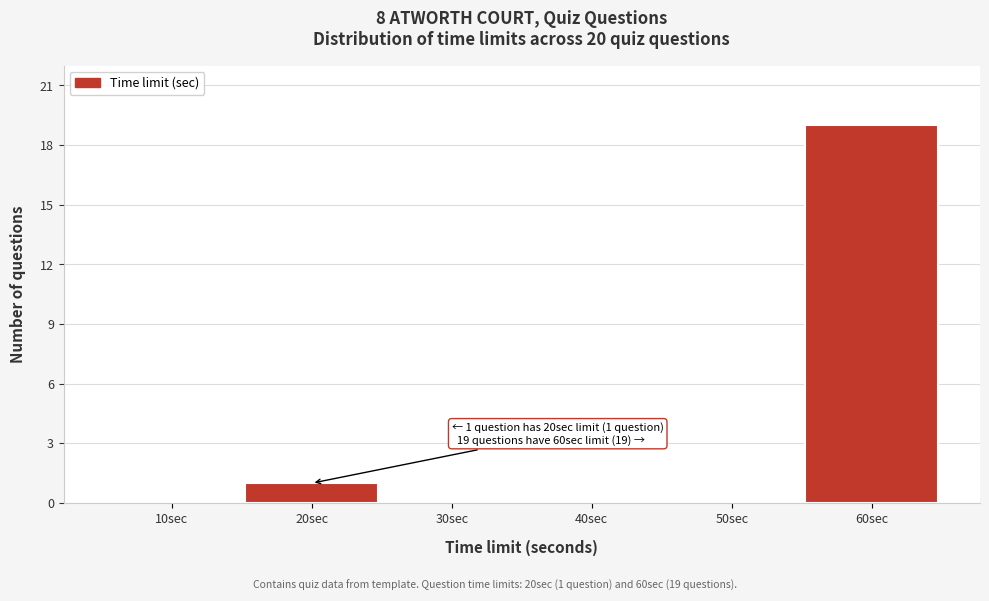

Reading left to right, transcribe all the data shown in this chart.

10sec=0	20sec=1	30sec=0	40sec=0	50sec=0	60sec=19